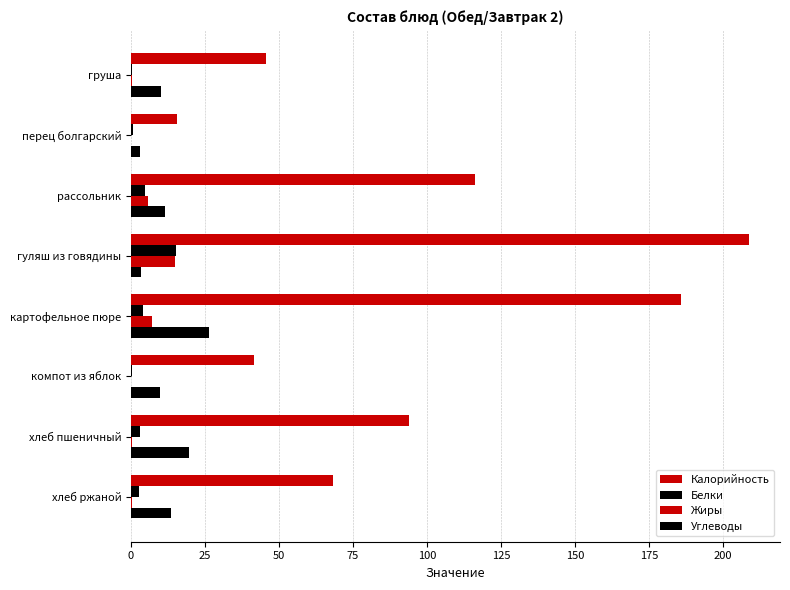

List the series in order of their peak value, highest first.

Калорийность, Углеводы, Белки, Жиры